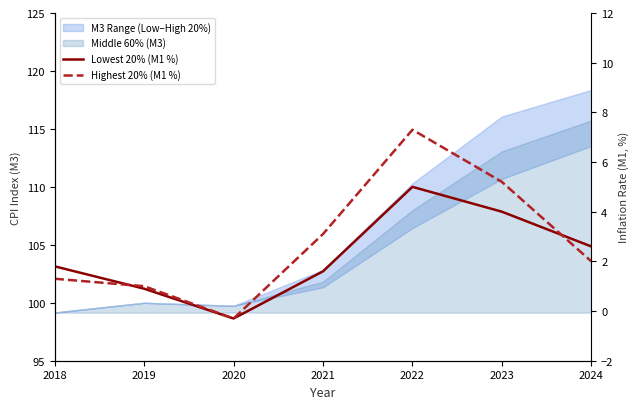

Is it true that Lowest 20% (M1 %) equals 0.4 at 2019?

False